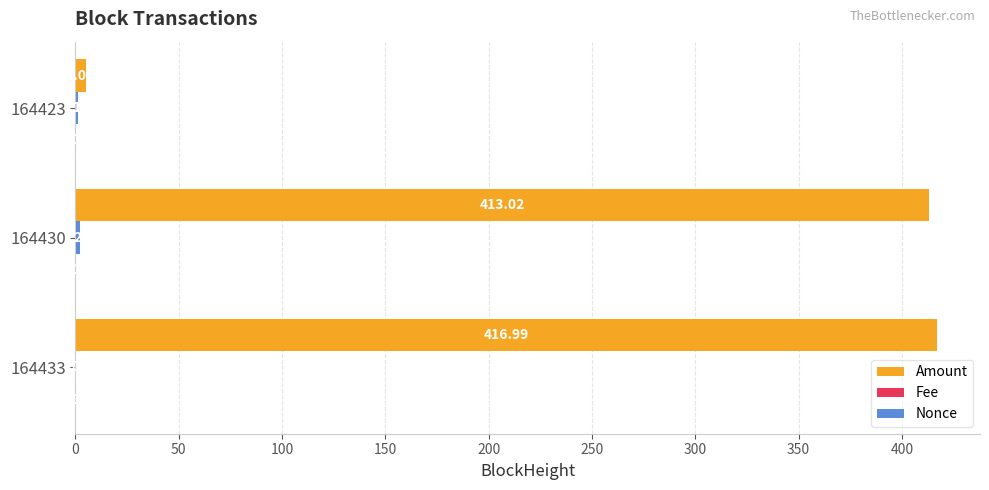

At which category is the sum across all series the highest?

164433